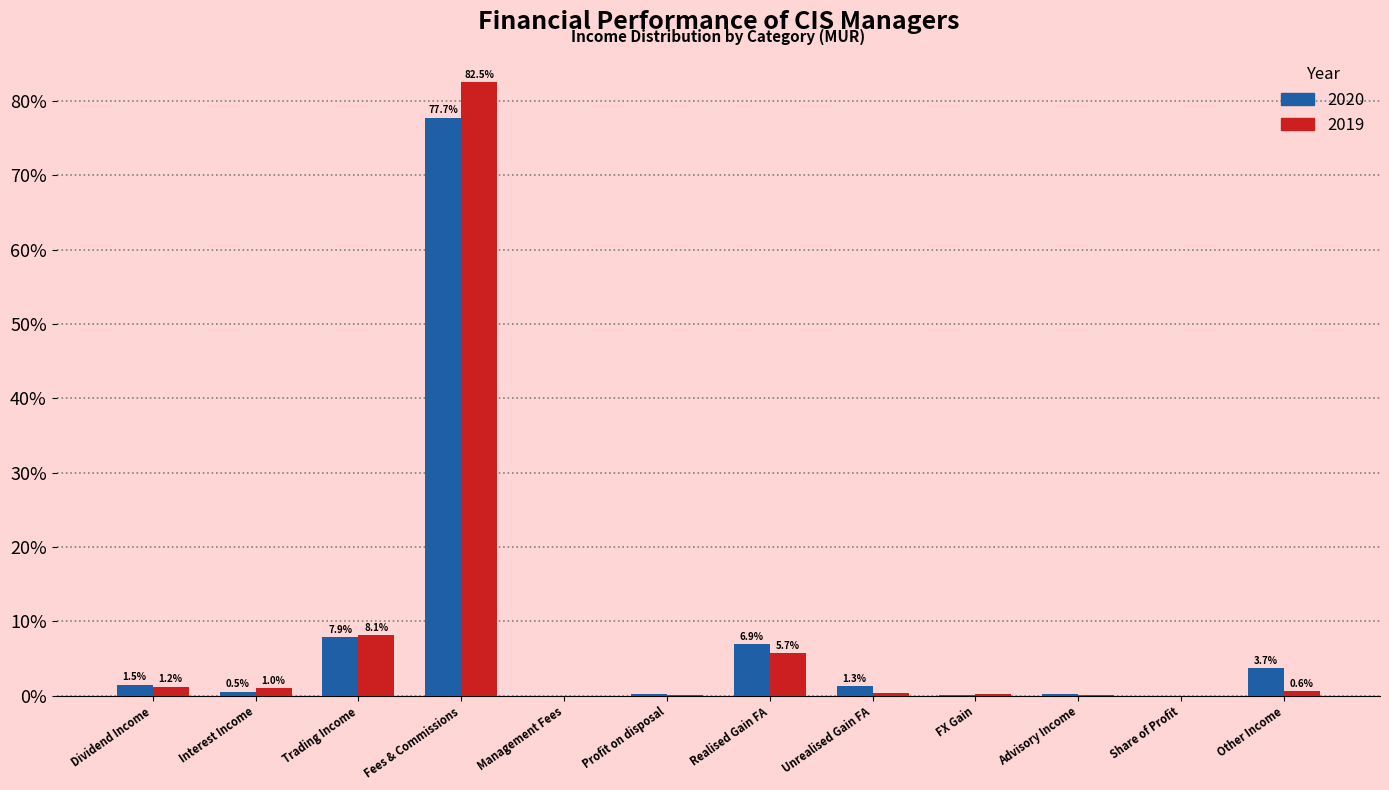

Where does the 2020 series first go above 1?

Dividend Income